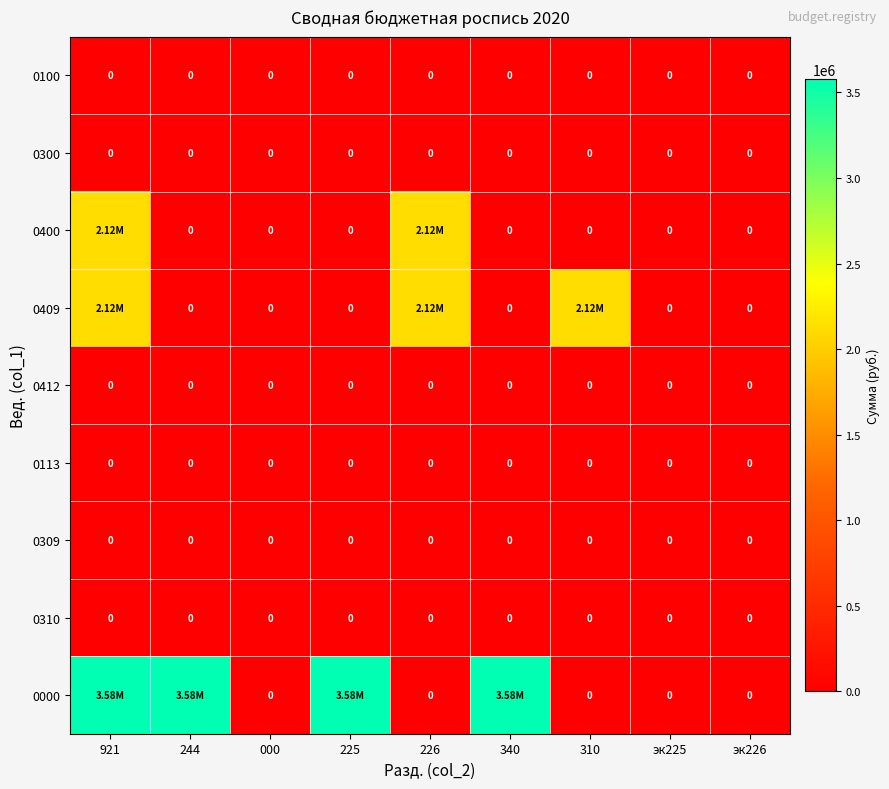

How many series are shown in this chart?

9